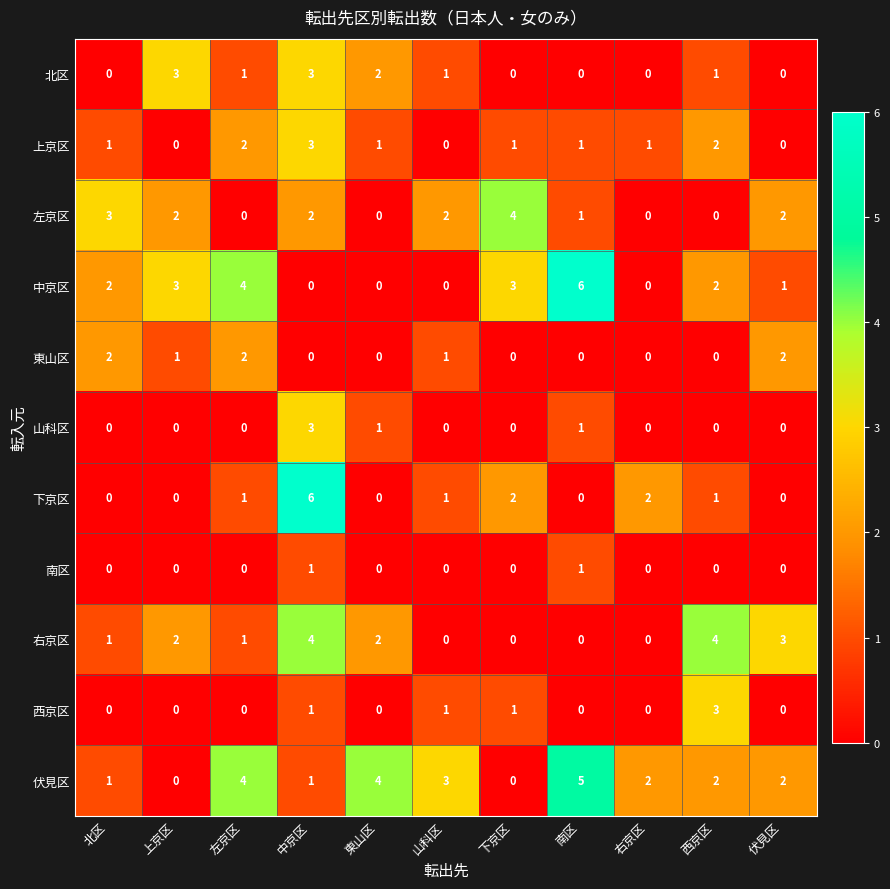

Where does the 北区 series first go above 1?

上京区